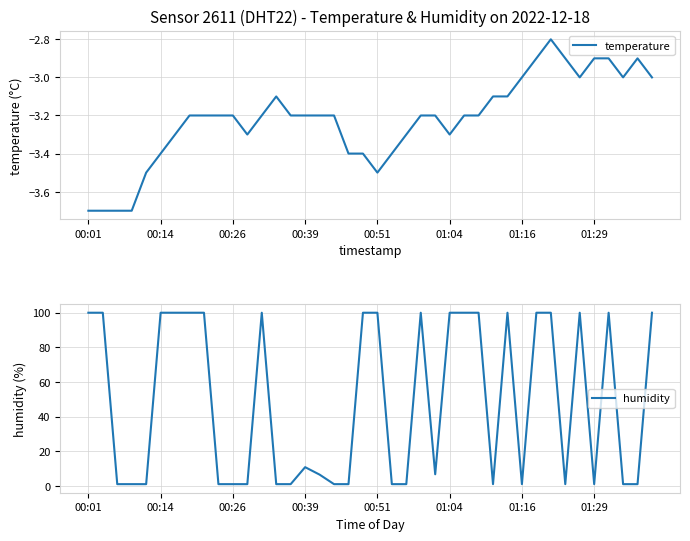

What is the maximum value for temperature?

-2.8